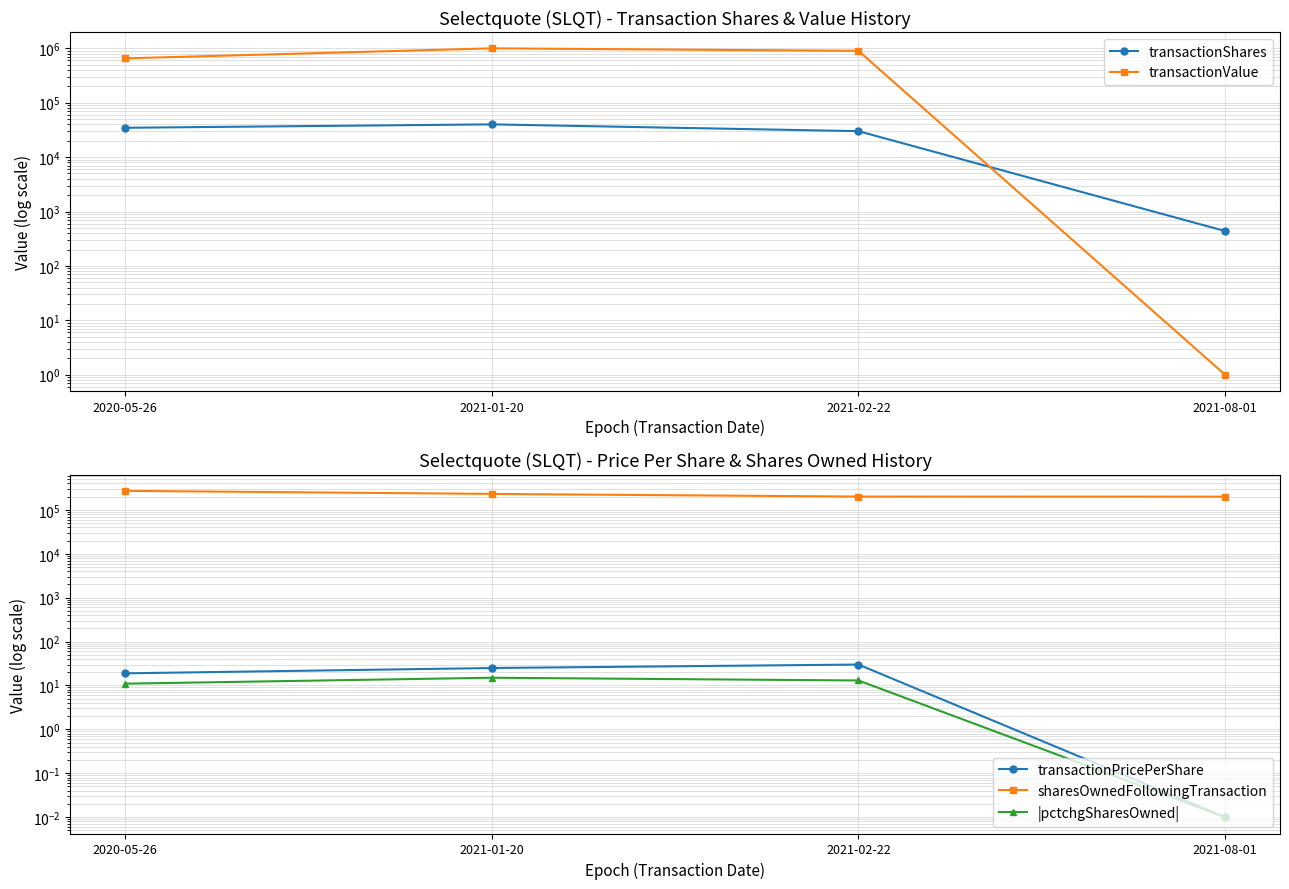

Reading left to right, transcribe all the data shown in this chart.

transactionShares: 2020-05-26=34628.0	2021-01-20=40000.0	2021-02-22=30000.0	2021-08-01=438.0
transactionValue: 2020-05-26=654469.0	2021-01-20=999600.0	2021-02-22=899043.0	2021-08-01=1.0
transactionPricePerShare: 2020-05-26=18.9	2021-01-20=25.0	2021-02-22=30.0	2021-08-01=0.0
sharesOwnedFollowingTransaction: 2020-05-26=271219.0	2021-01-20=230797.0	2021-02-22=200797.0	2021-08-01=199810.0
|pctchgSharesOwned|: 2020-05-26=11.0	2021-01-20=15.0	2021-02-22=13.0	2021-08-01=0.0